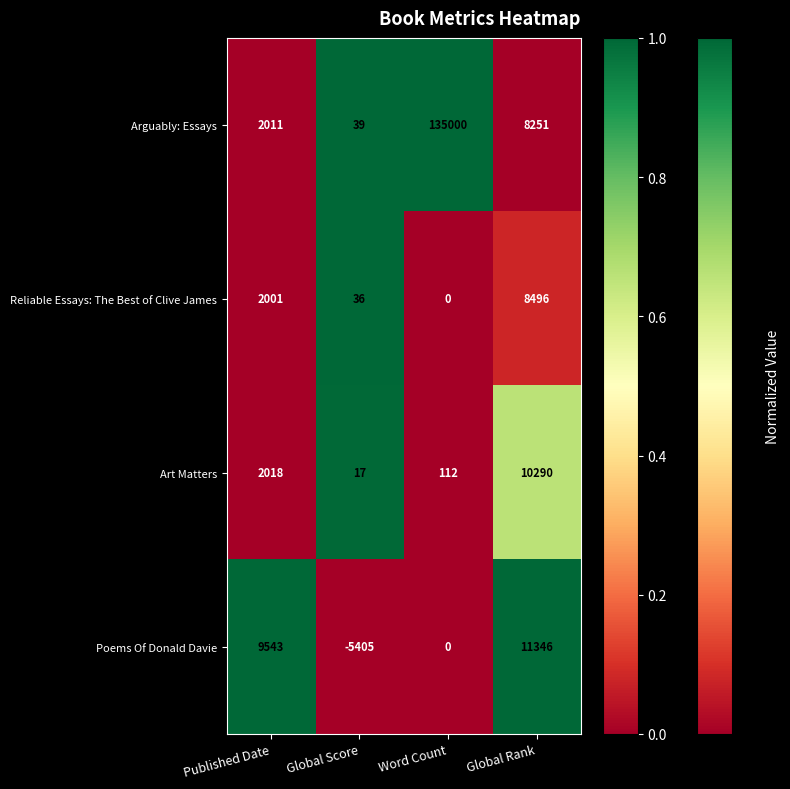

Which series changed the most between Published Date and Word Count?

Arguably: Essays